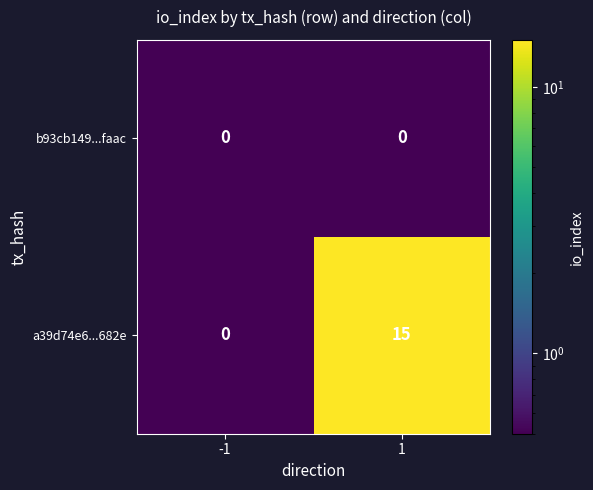

True or false: a39d74e6...682e has a value of 0 at -1.

True